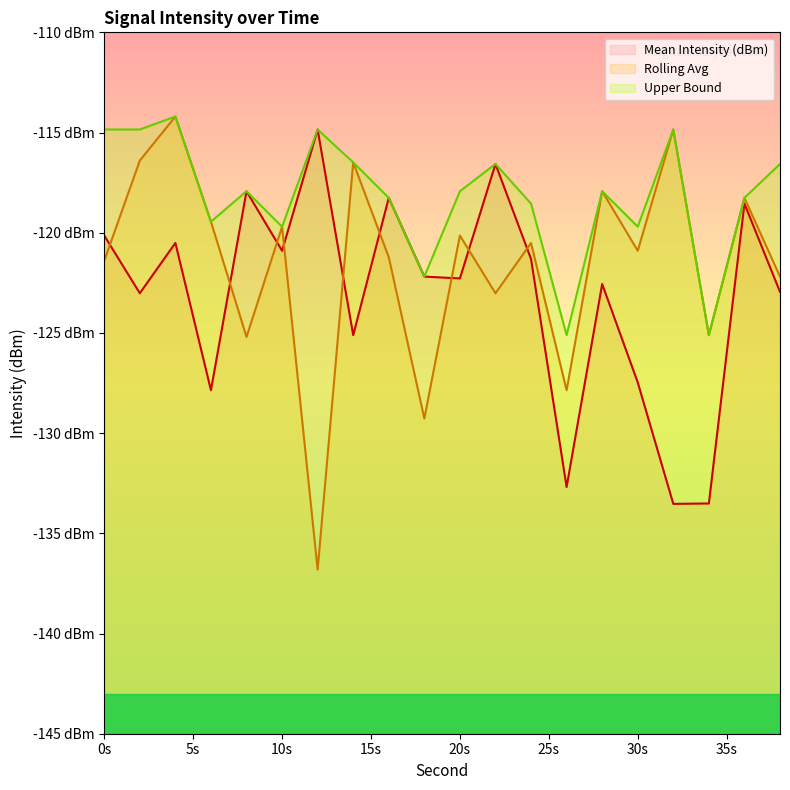

What is the sum of the Rolling Avg values at 34 and 22?

-248.1